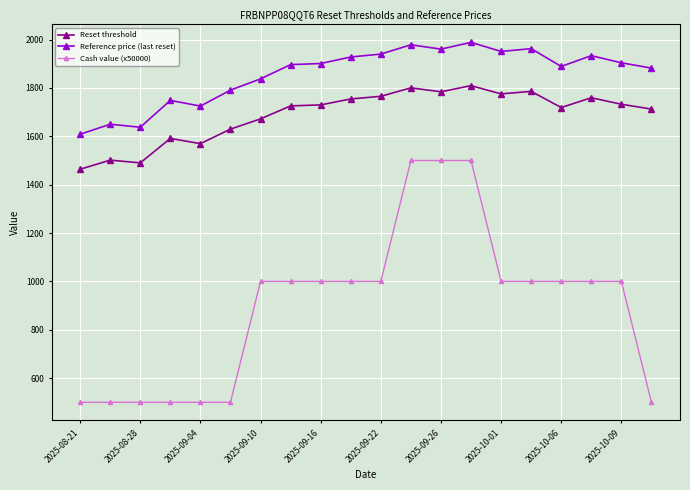

Which series has the widest spread of values?

Cash value (x50000)